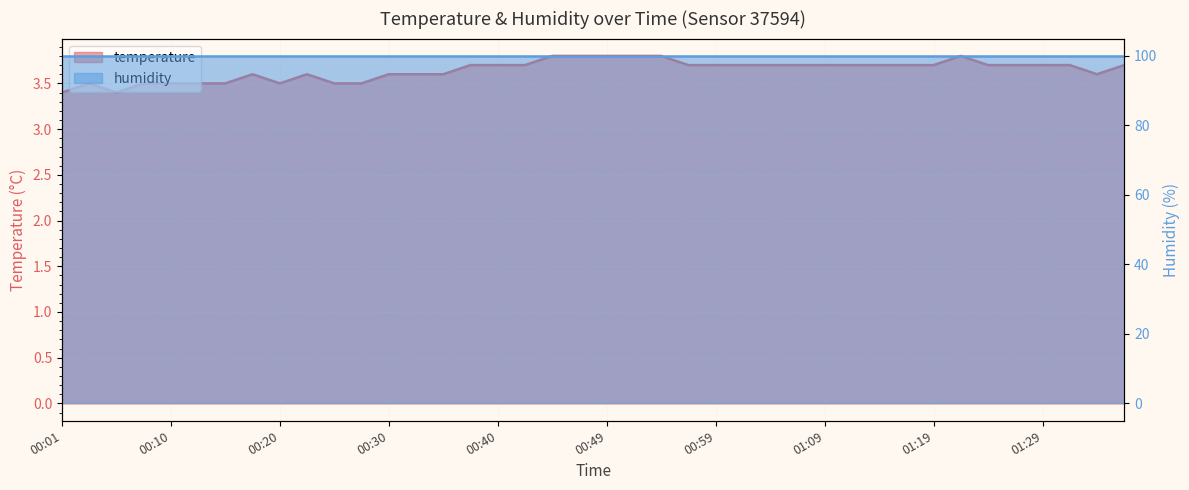

How many points are lower than both their immediate neighbors (excluding endpoints)?

3